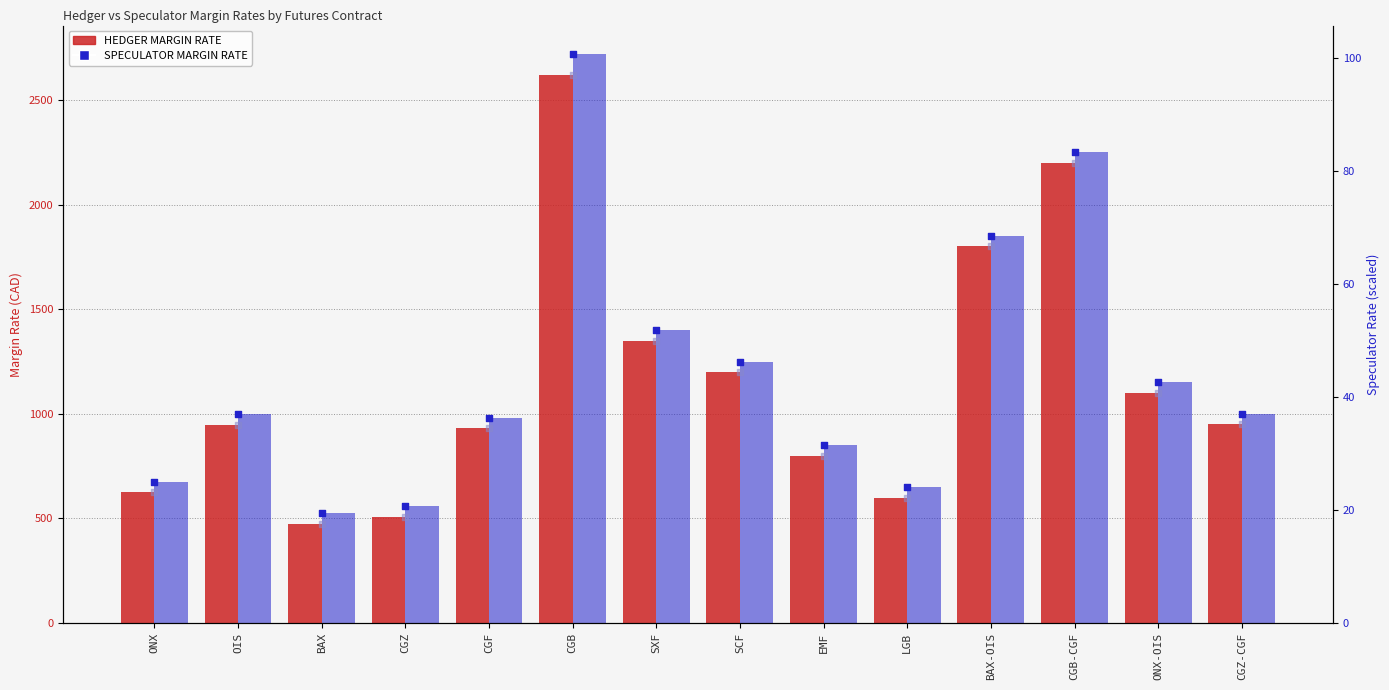

Which series reaches the maximum Y coordinate?

SPECULATOR MARGIN RATE